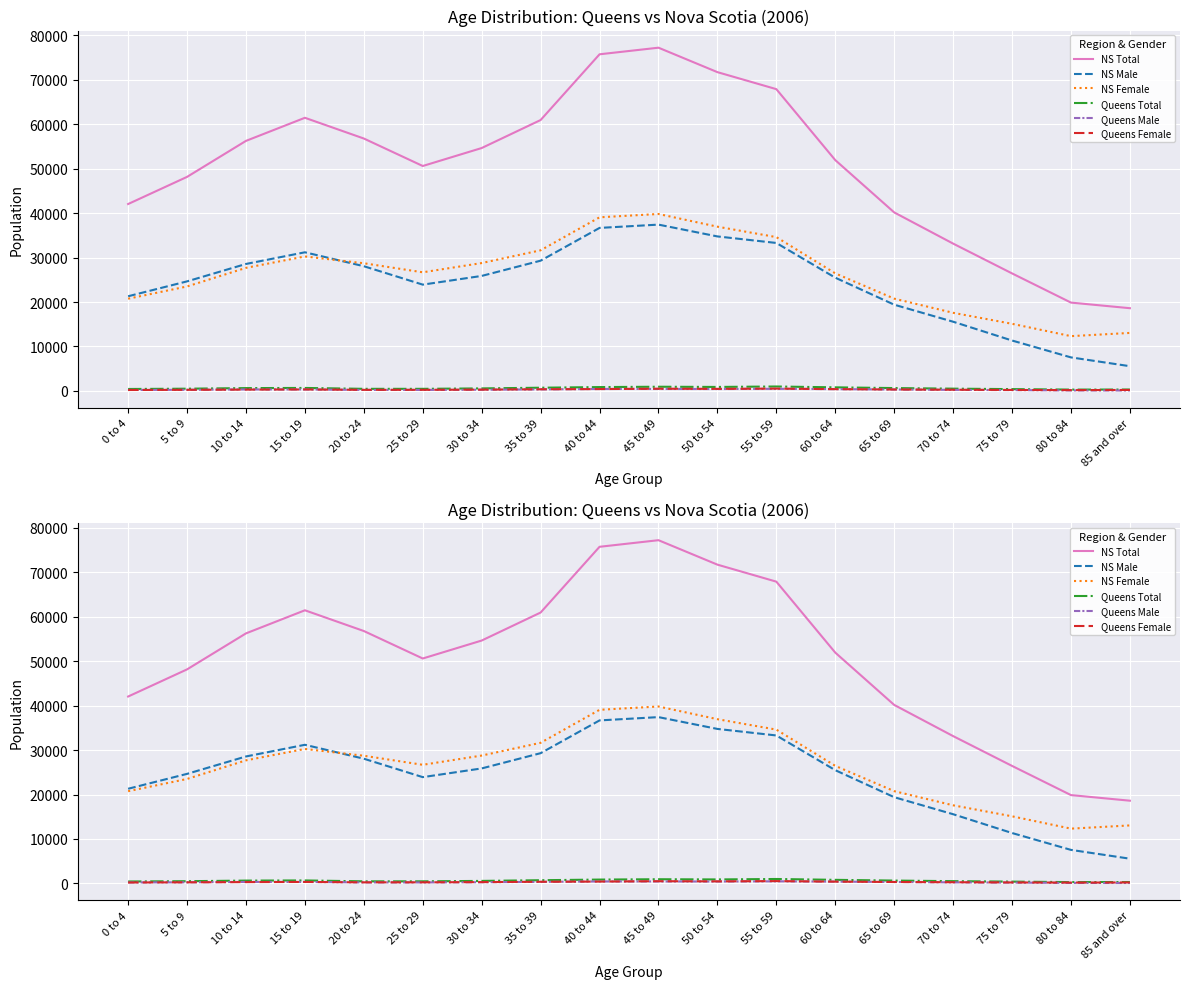

True or false: NS Total has a value of 77205 at 45 to 49.

True